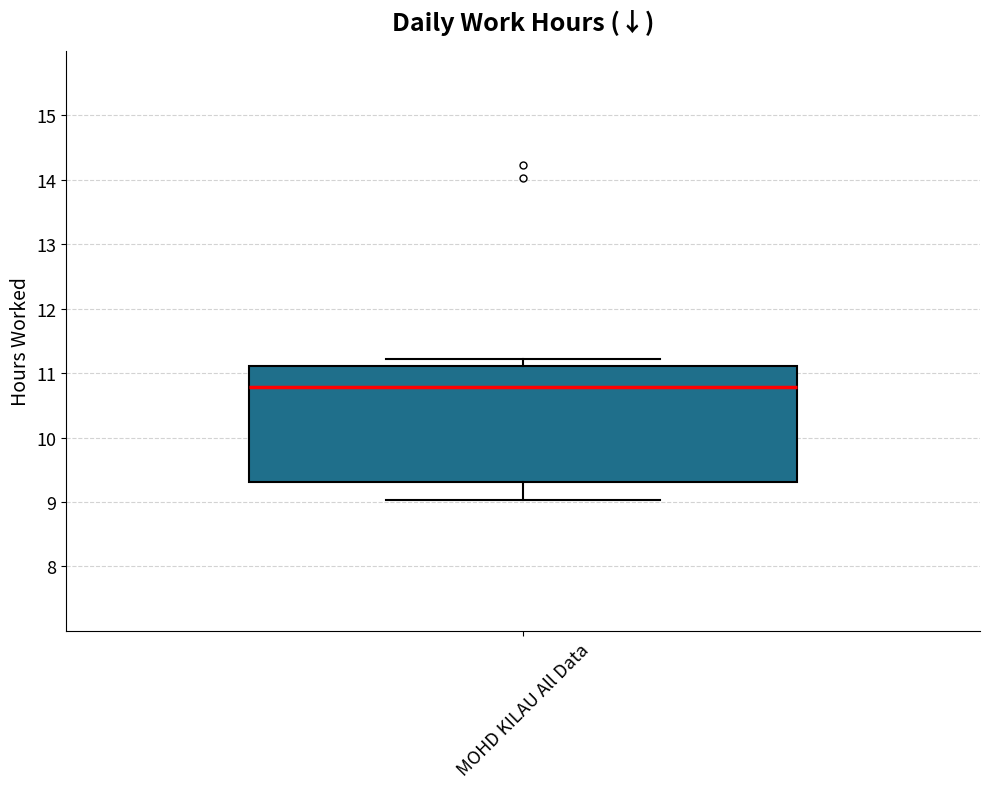

Where is the lower edge of the box for MOHD KILAU All Data on the y-axis? The values are not printed on the chart, so give them approximately, as read against the axis.

9.3